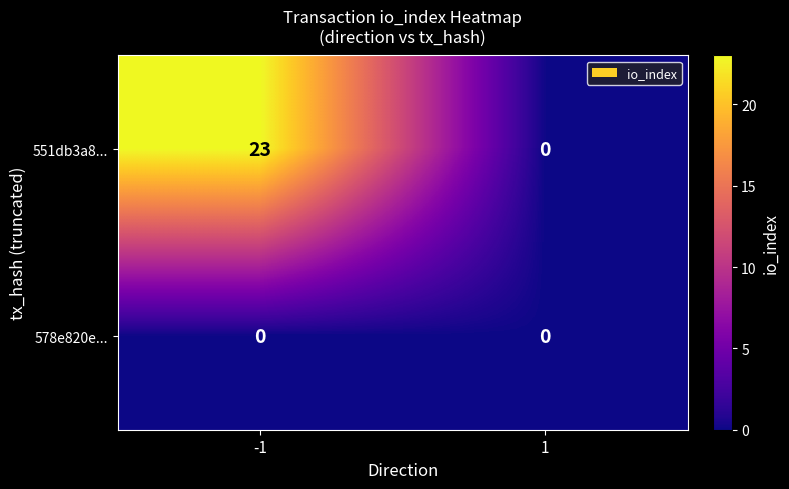

Which series has the largest total across all categories?

551db3a8...